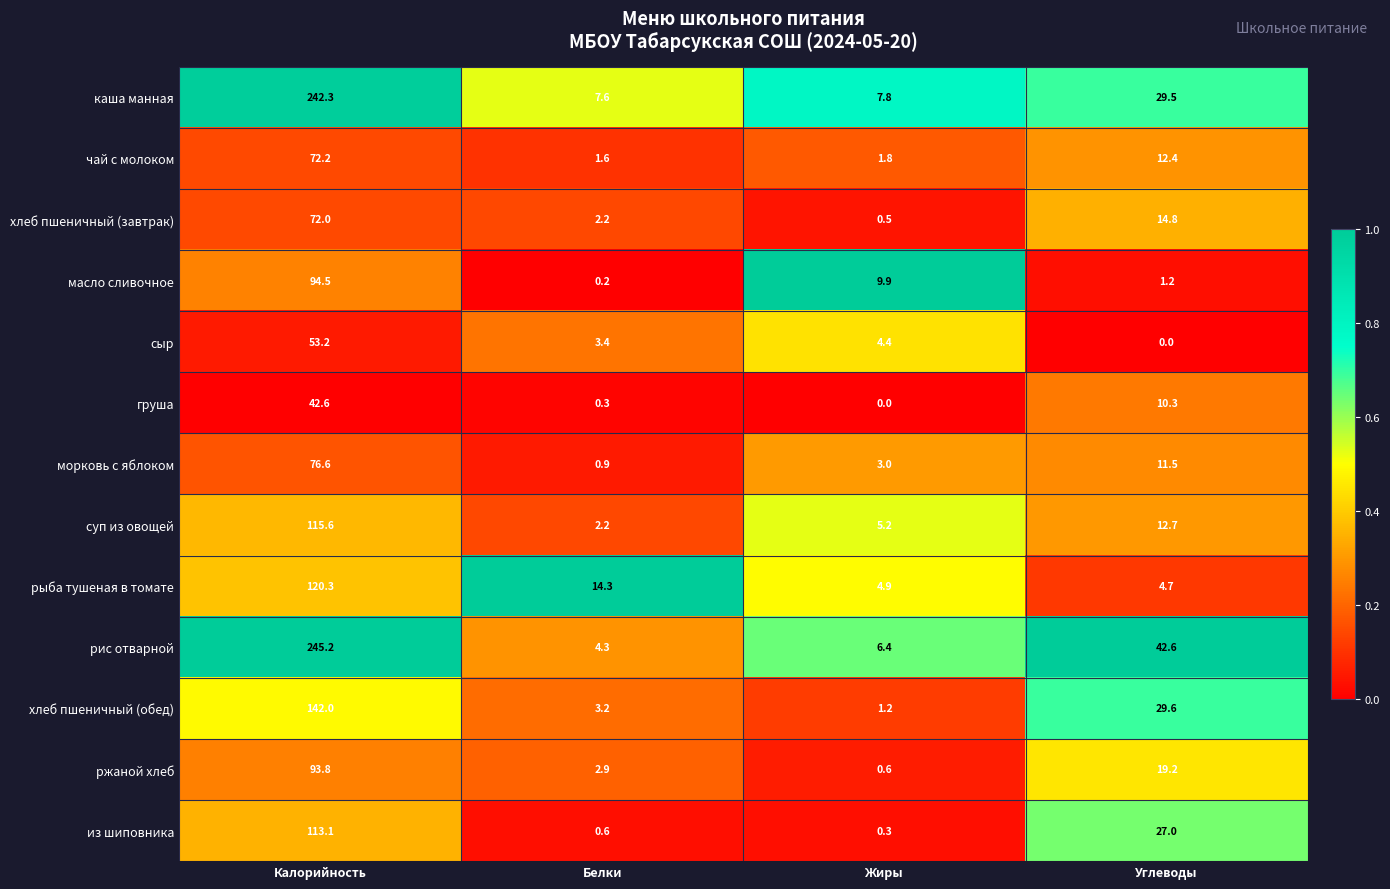

At which category is the sum across all series the highest?

Калорийность